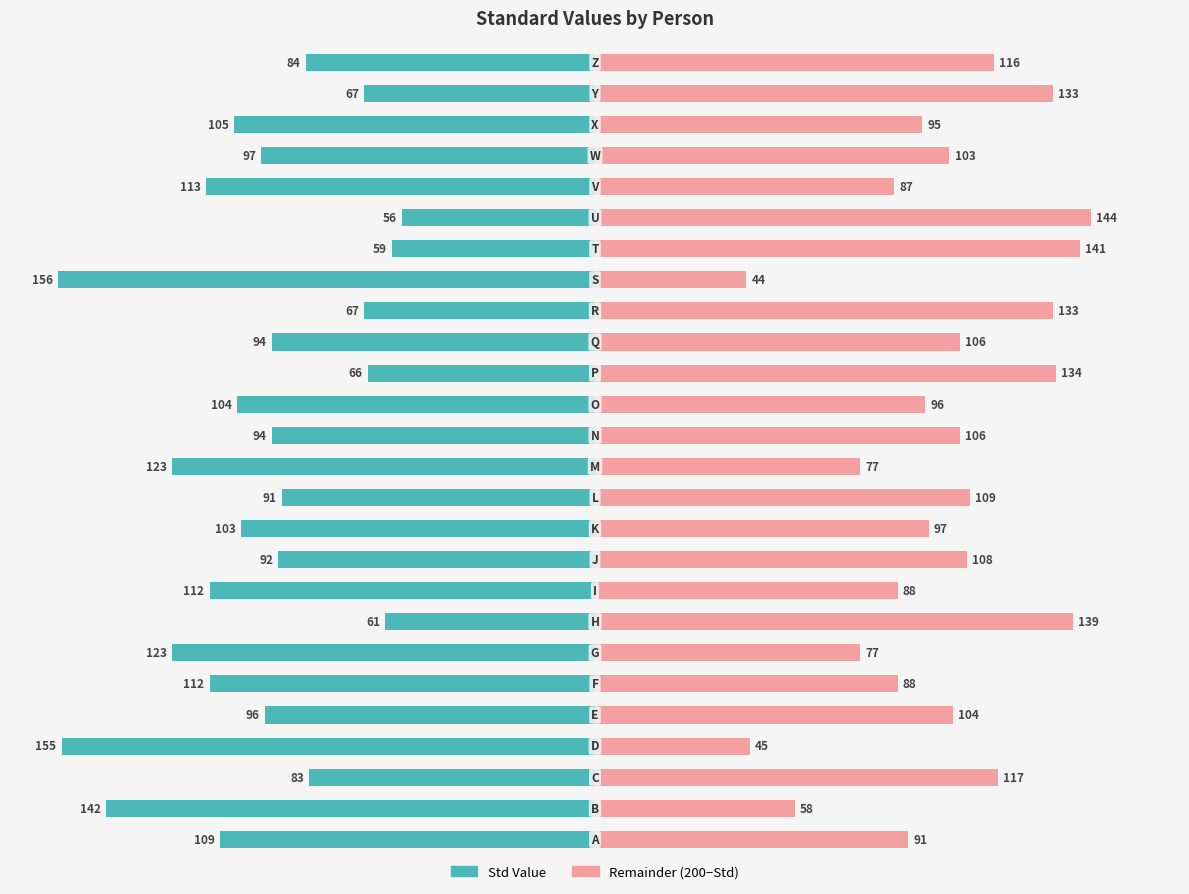

How many values in the Std (Right) series are below 104?

13